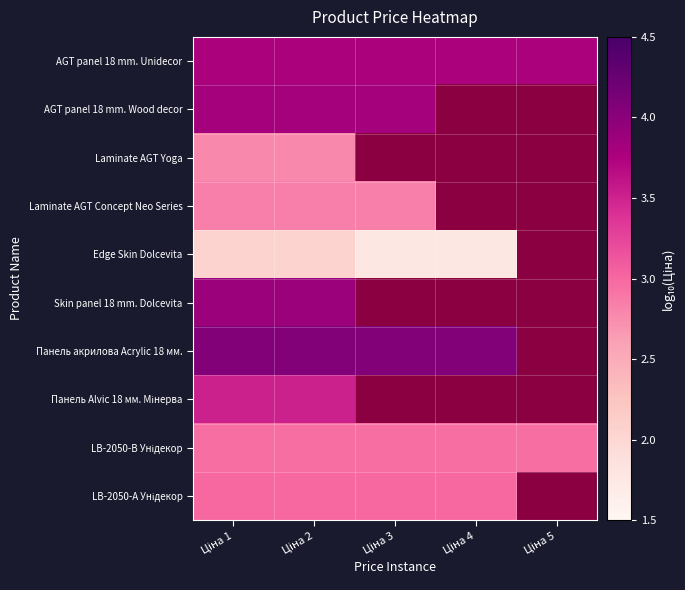

How many data points does each series have?

5